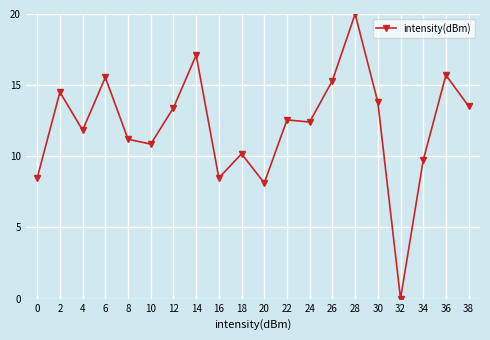

What is the sum of all values?

242.8